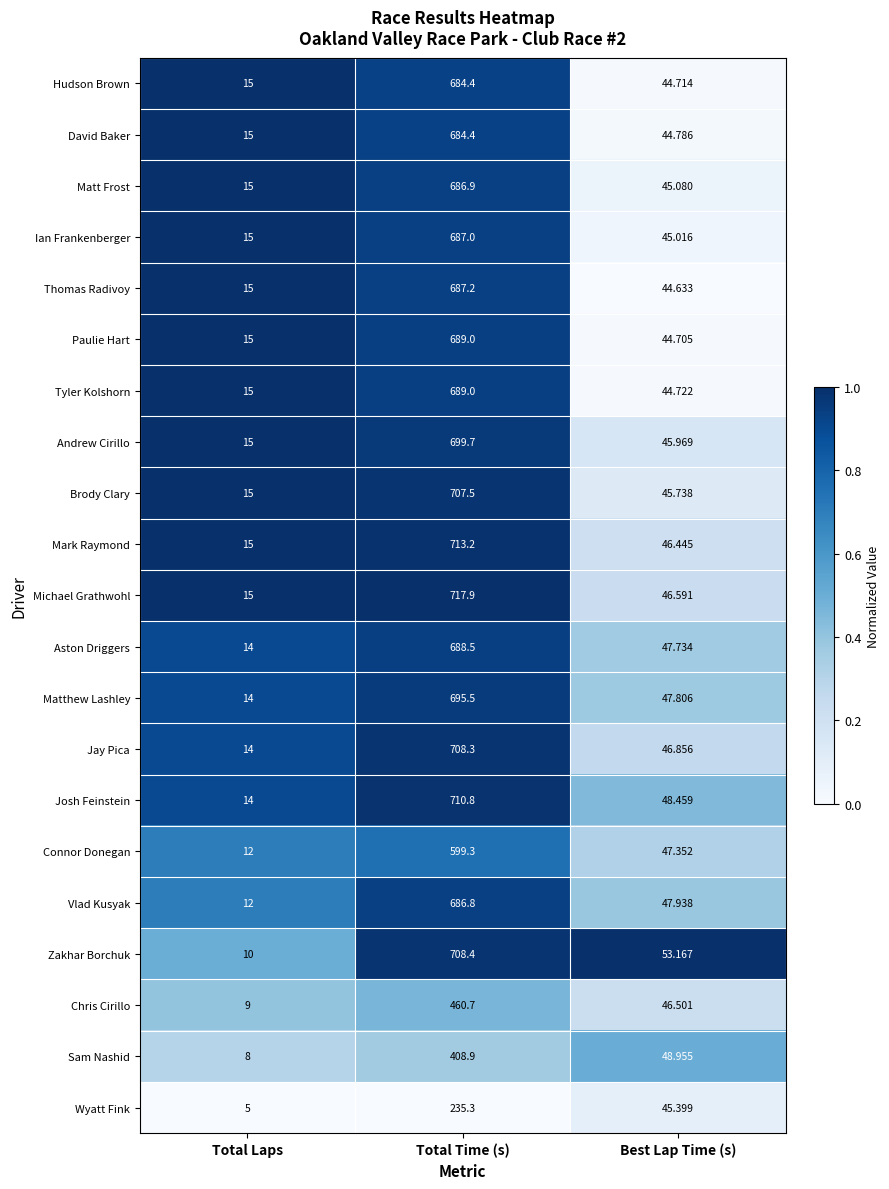

Where is David Baker nearest to the value 349?

Best Lap Time (s)